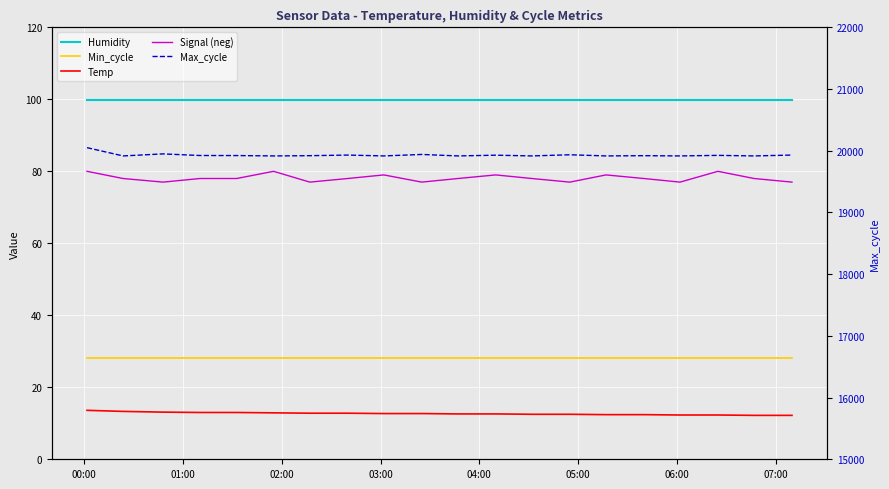

The Signal (neg) series shows 50.4 at 03:00. True or false?

False